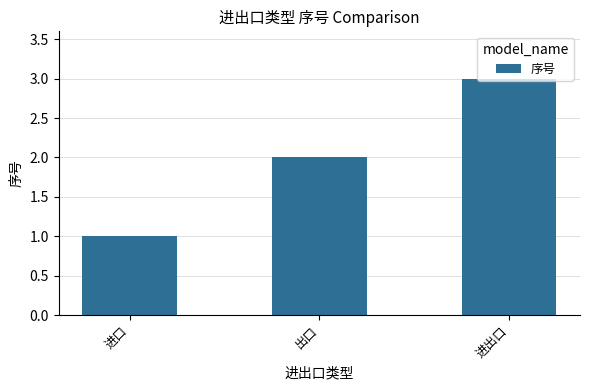

List the labels in order of value, smallest first.

进口, 出口, 进出口